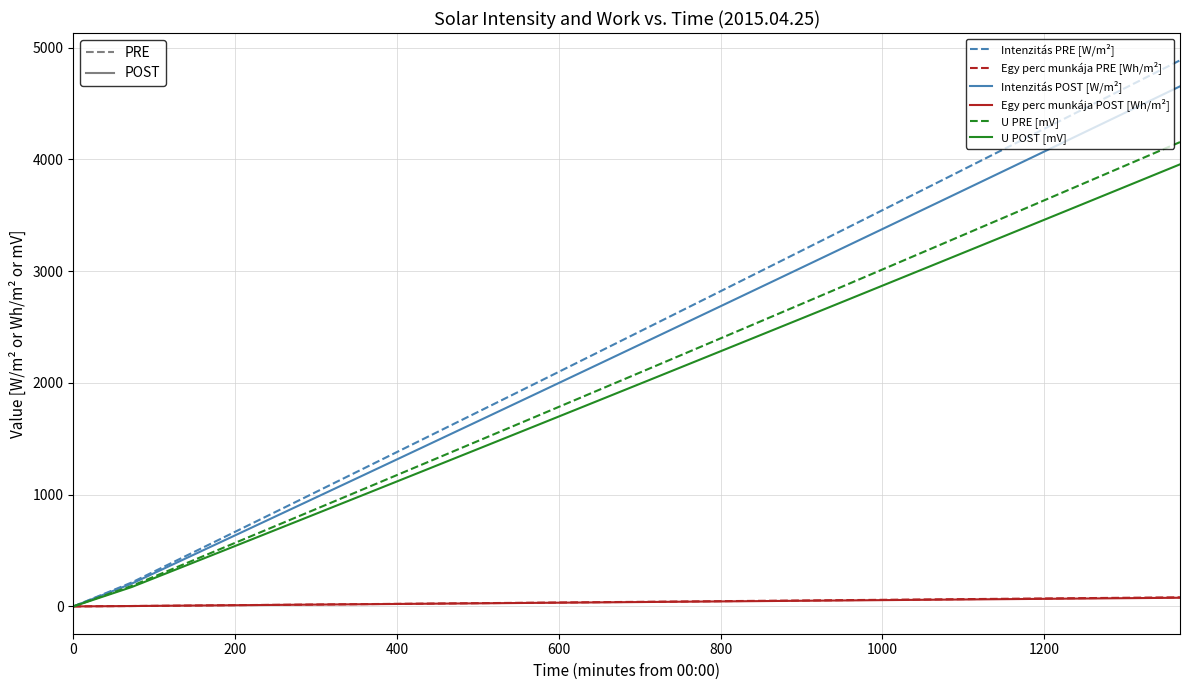

What is the difference between the second highest and minimum values in the U POST [mV] series?

3741.9